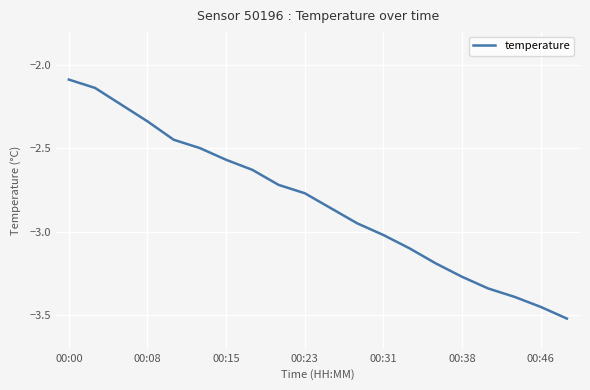

What is the difference between the maximum and minimum values?

1.4